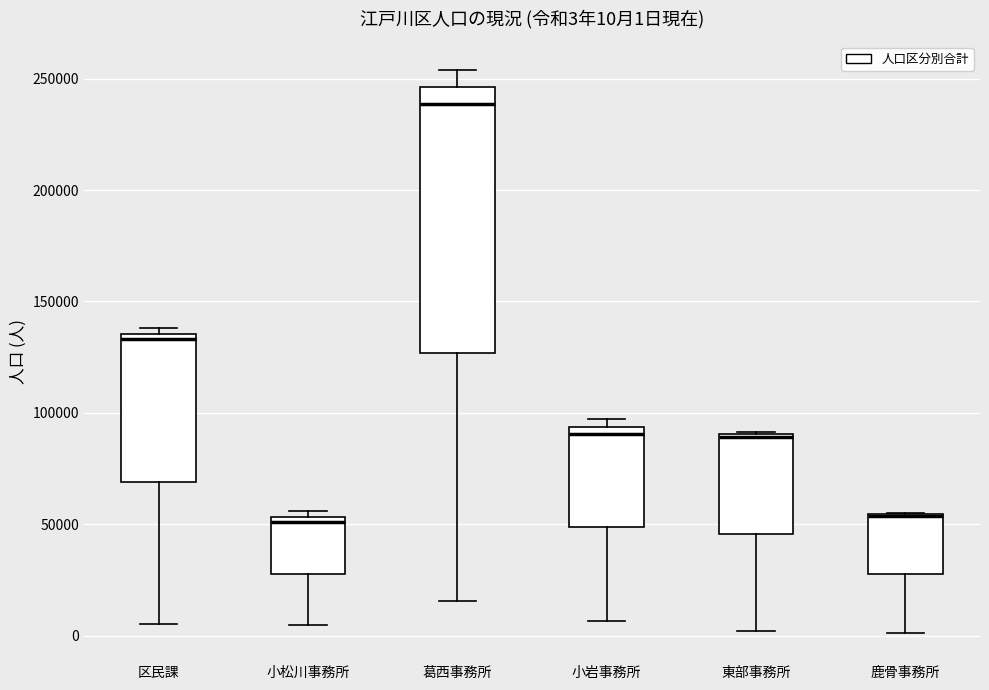

Comparing the boxes themselves (not the whiskers), which one is the tallest?

葛西事務所